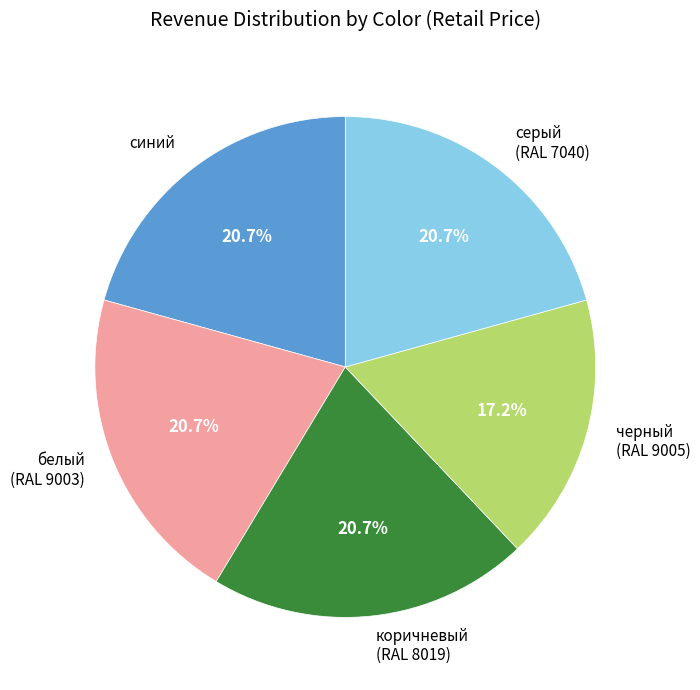

Combined, do белый (RAL 9003) and коричневый (RAL 8019) account for over 50%?

No